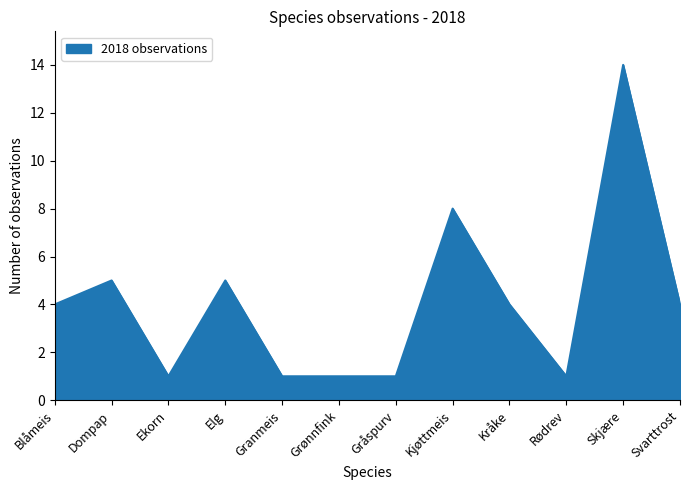

Which label corresponds to the largest value in the chart?

Skjære